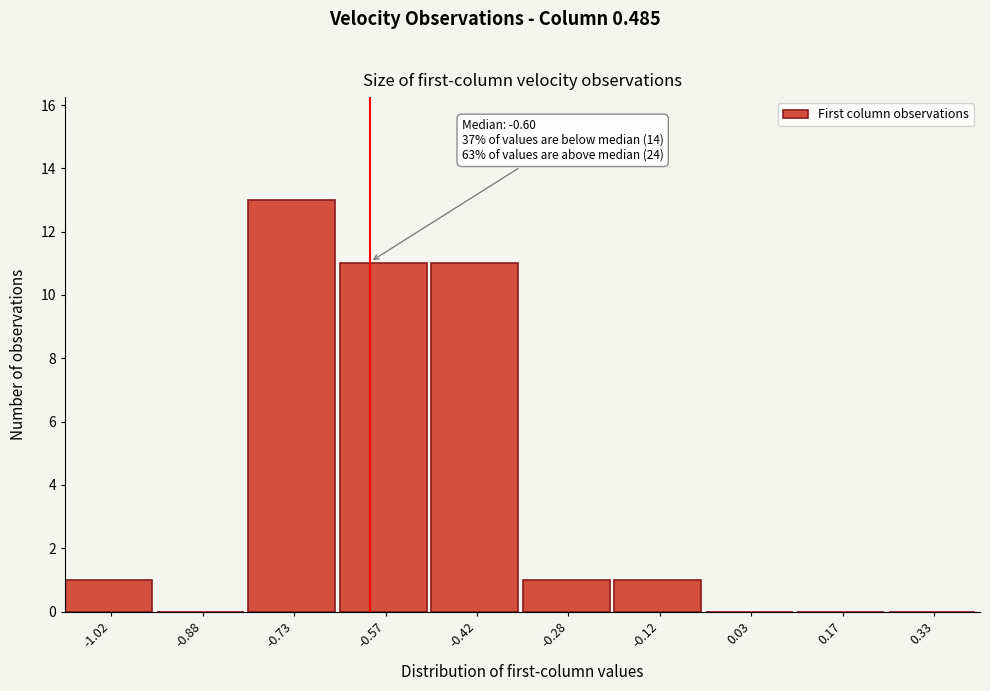

Over which range of the x-axis is the bar tallest?

-0.80 to -0.65